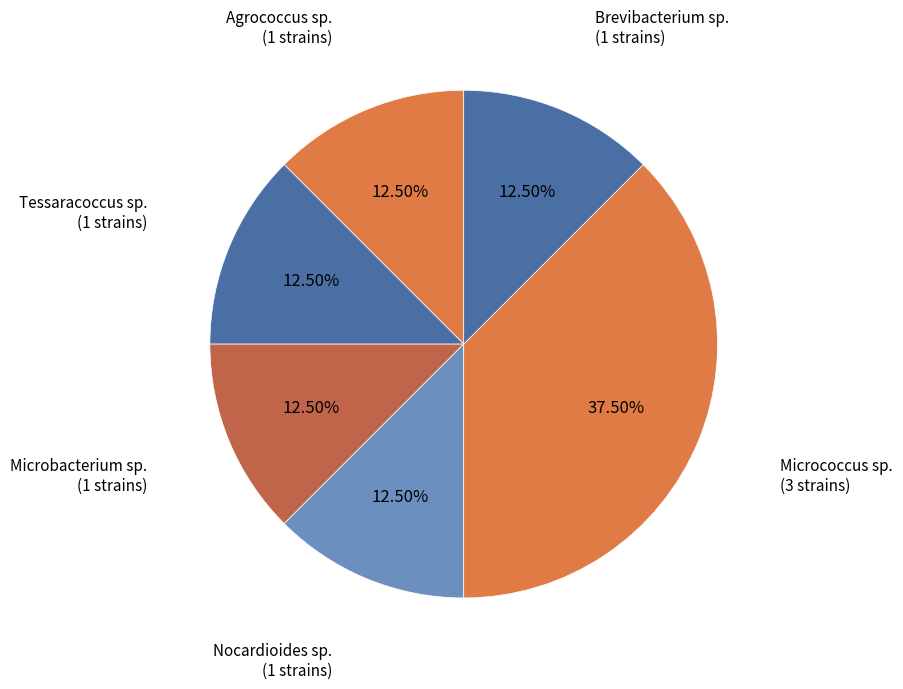

Does any single category account for the majority?

No